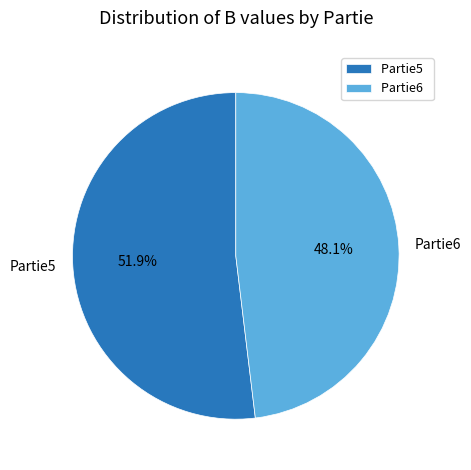

Which slice is the largest?

Partie5